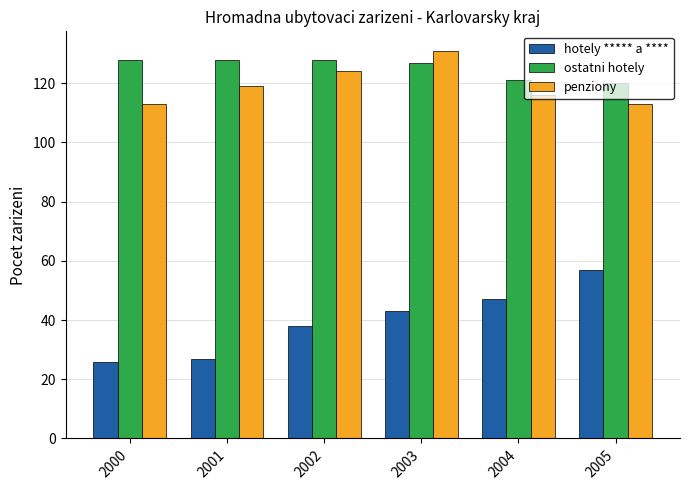

What is the value of the hotely ***** a **** bar at the 4th from the left?

43